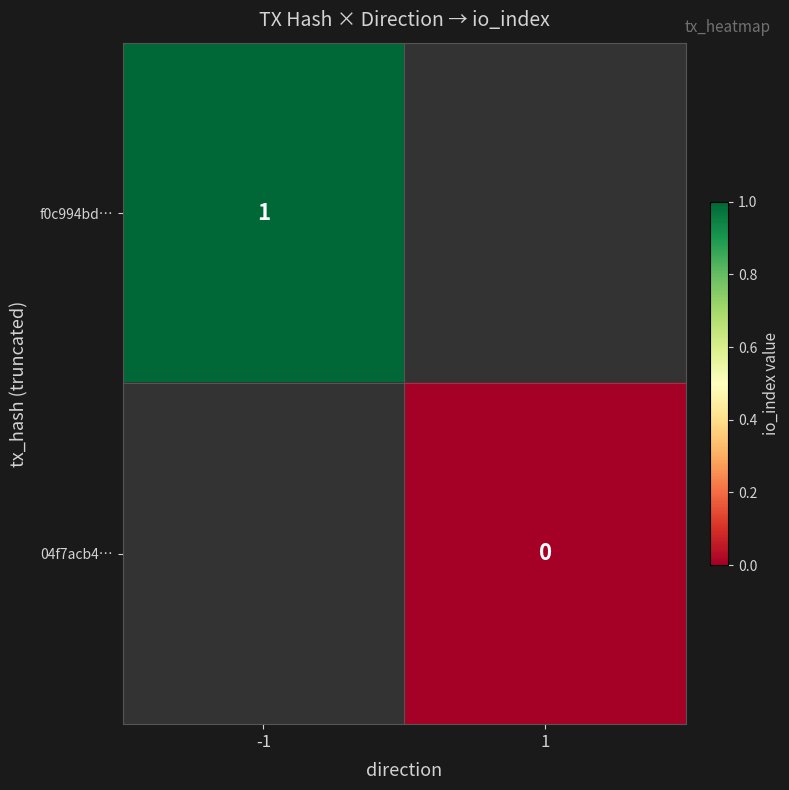

The value of f0c994bd… at -1 is 1. True or false?

True